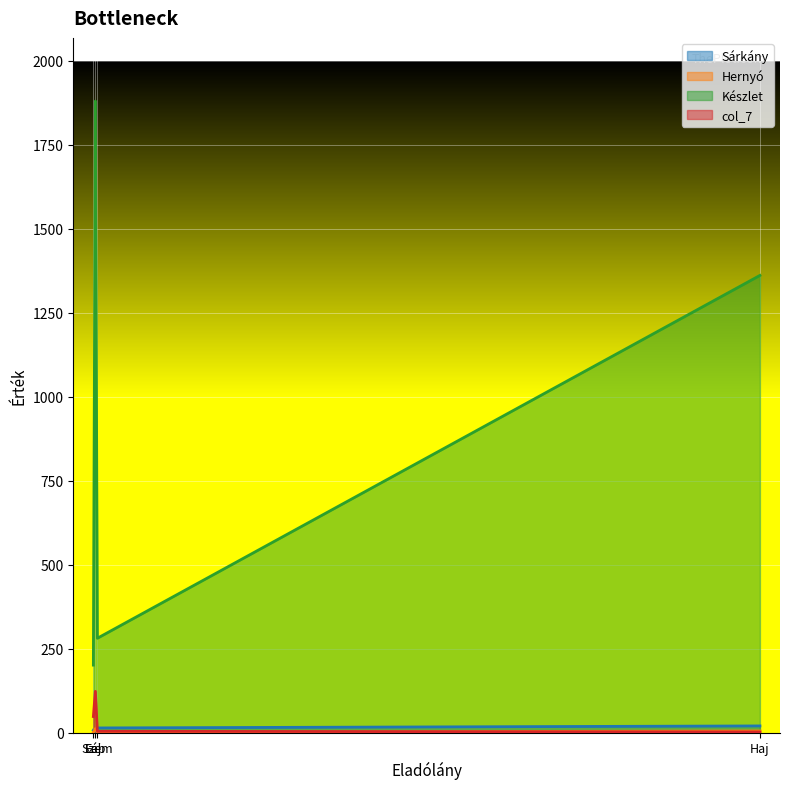

Reading right to left, list all the values displayed in this chart.

Sárkány: Haj=20.0	Szem=14.0	Láb=4.0	Fej=7.0
Hernyó: Haj=5.0	Szem=1.0	Láb=12.0	Fej=1.0
Készlet: Haj=1361.0	Szem=281.0	Láb=1880.0	Fej=201.0
col_7: Haj=2.0	Szem=4.0	Láb=123.0	Fej=48.0